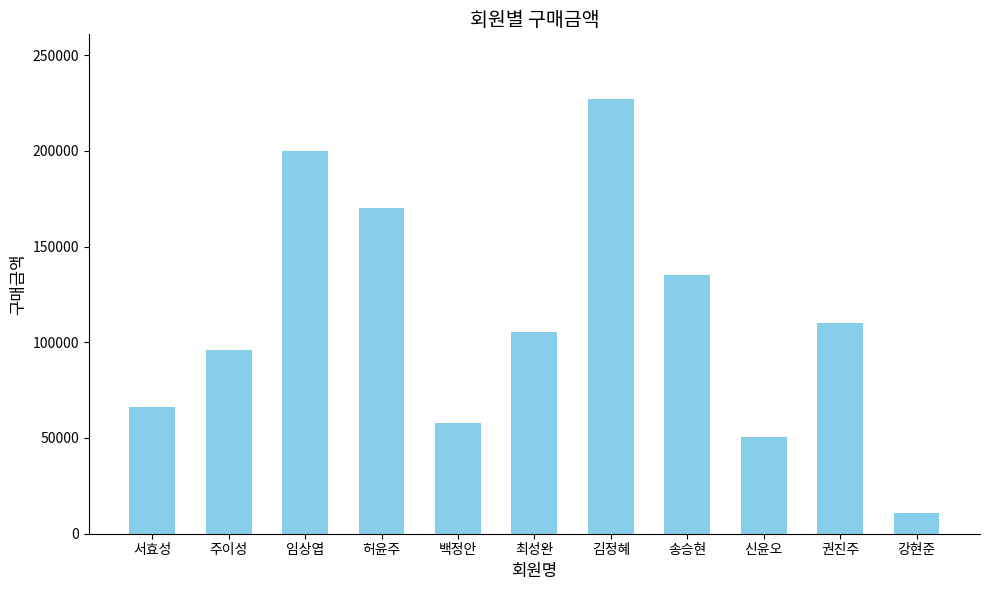

How many bars are there in total?

11